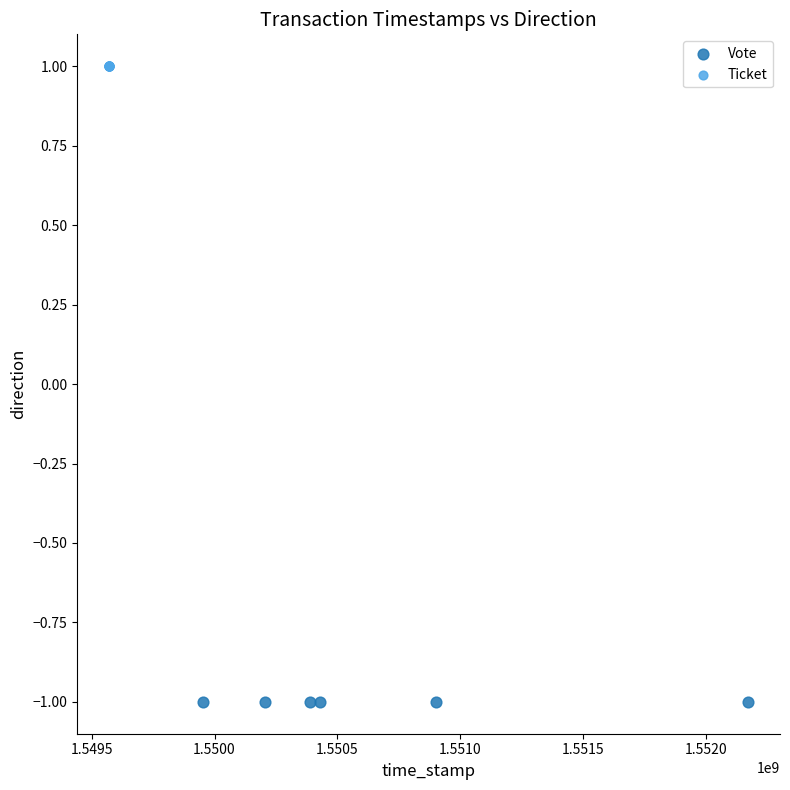

Which series contains the lowest Y value?

Vote